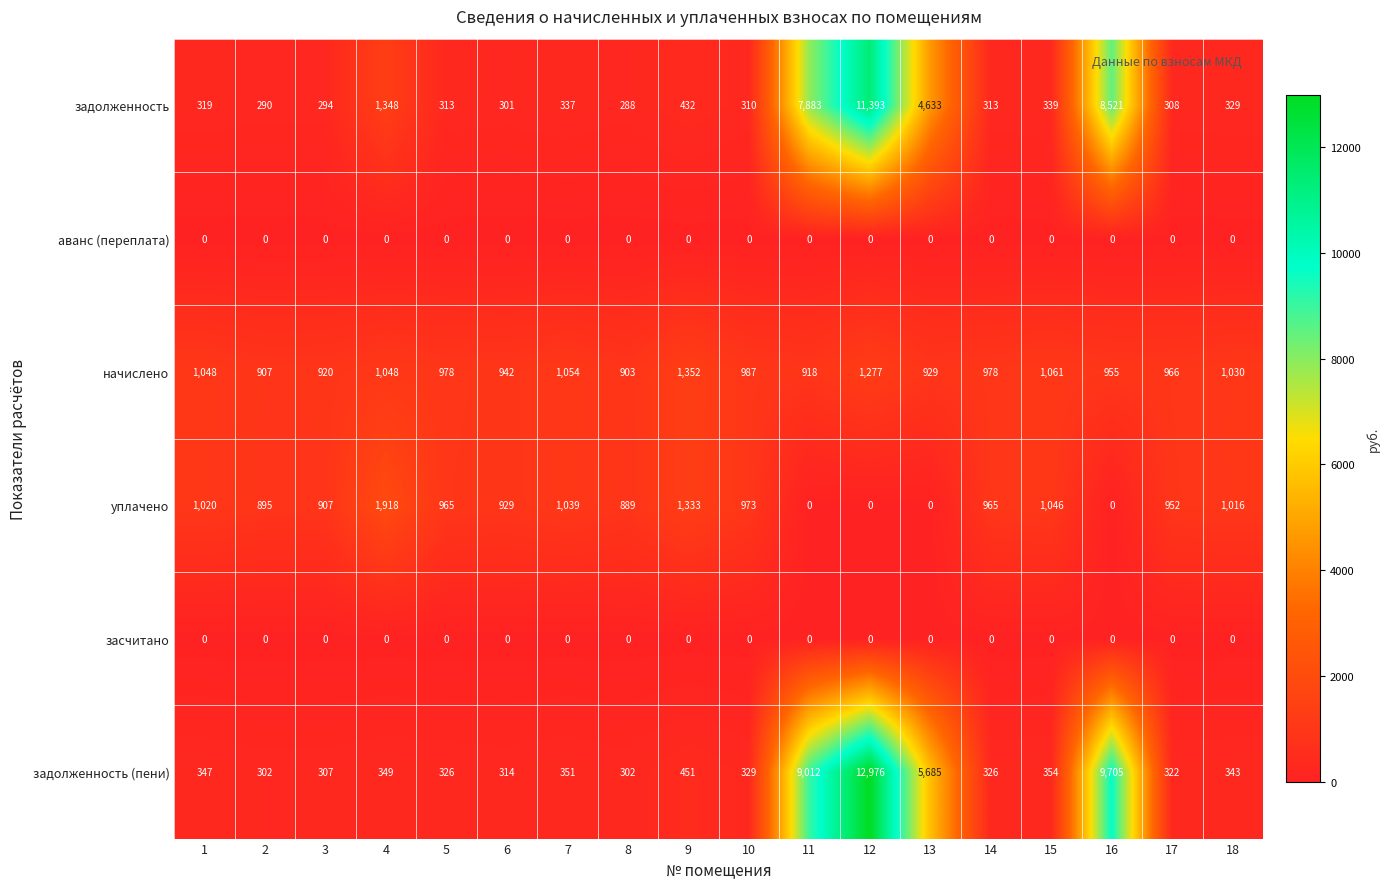

The задолженность (пени) series shows 351 at 7. True or false?

True